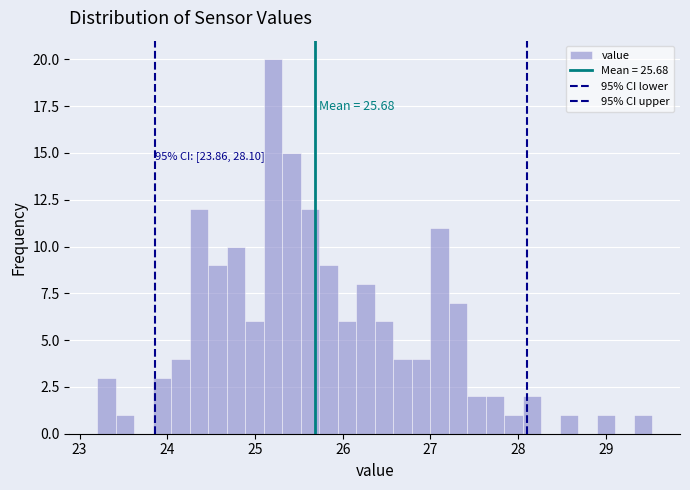

Around what value on the x-axis is the tallest bar? Give the approximate position of its centre, as read against the axis.

25.2